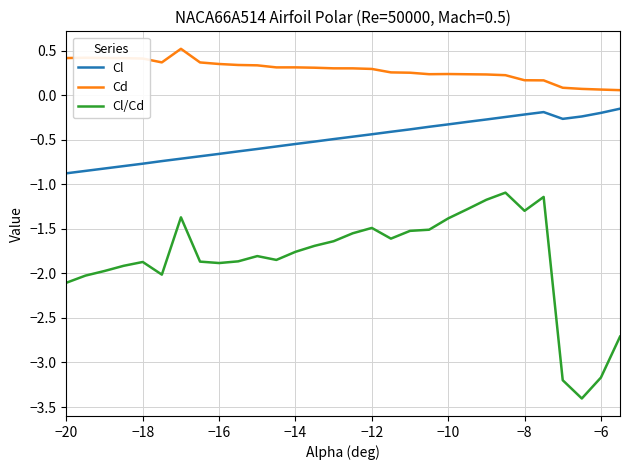

Which series has the widest spread of values?

Cl/Cd